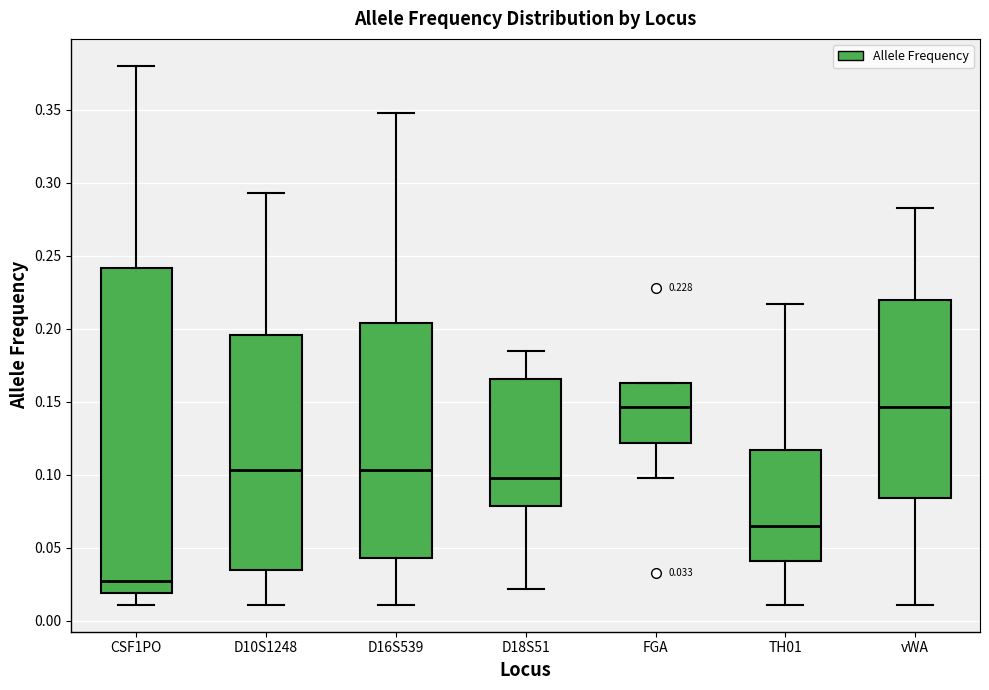

Which box is the tallest, from its lower edge to its upper edge?

CSF1PO